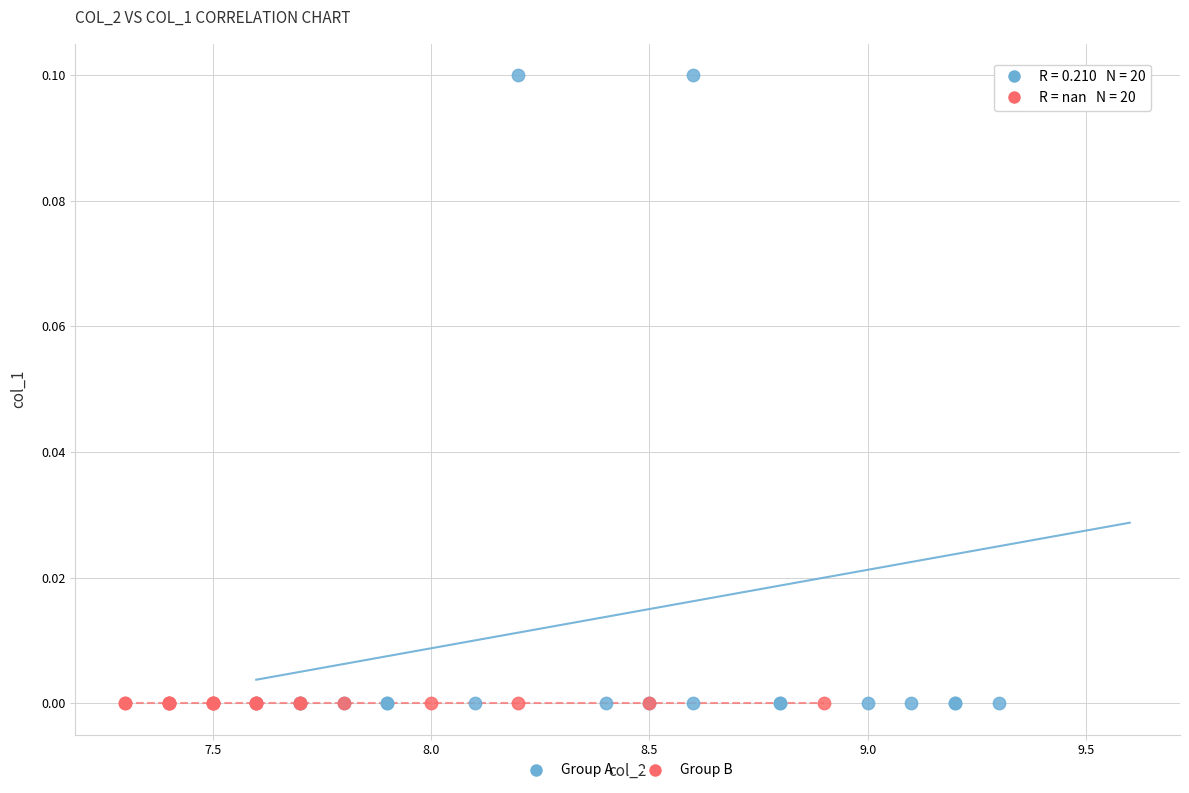

Which series contains the highest Y value?

Group A